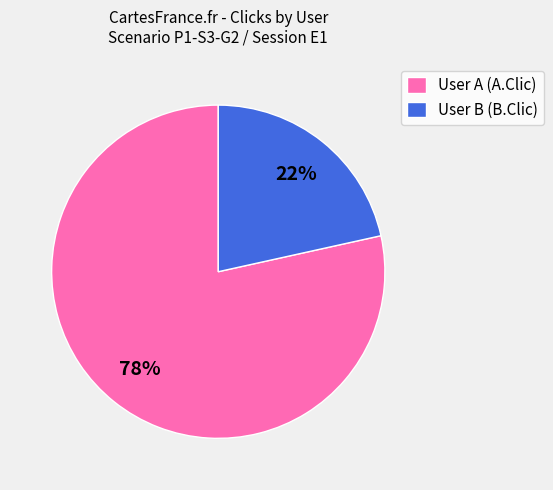

To the nearest percent, what percentage of the pie is User B (B.Clic)?

22%